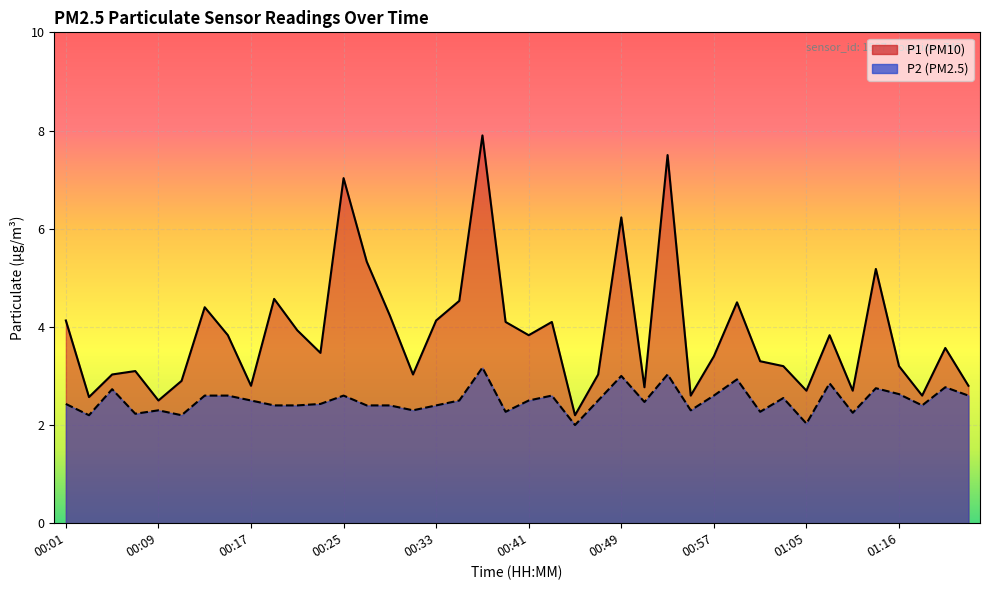

What position from the left is 00:39?

20